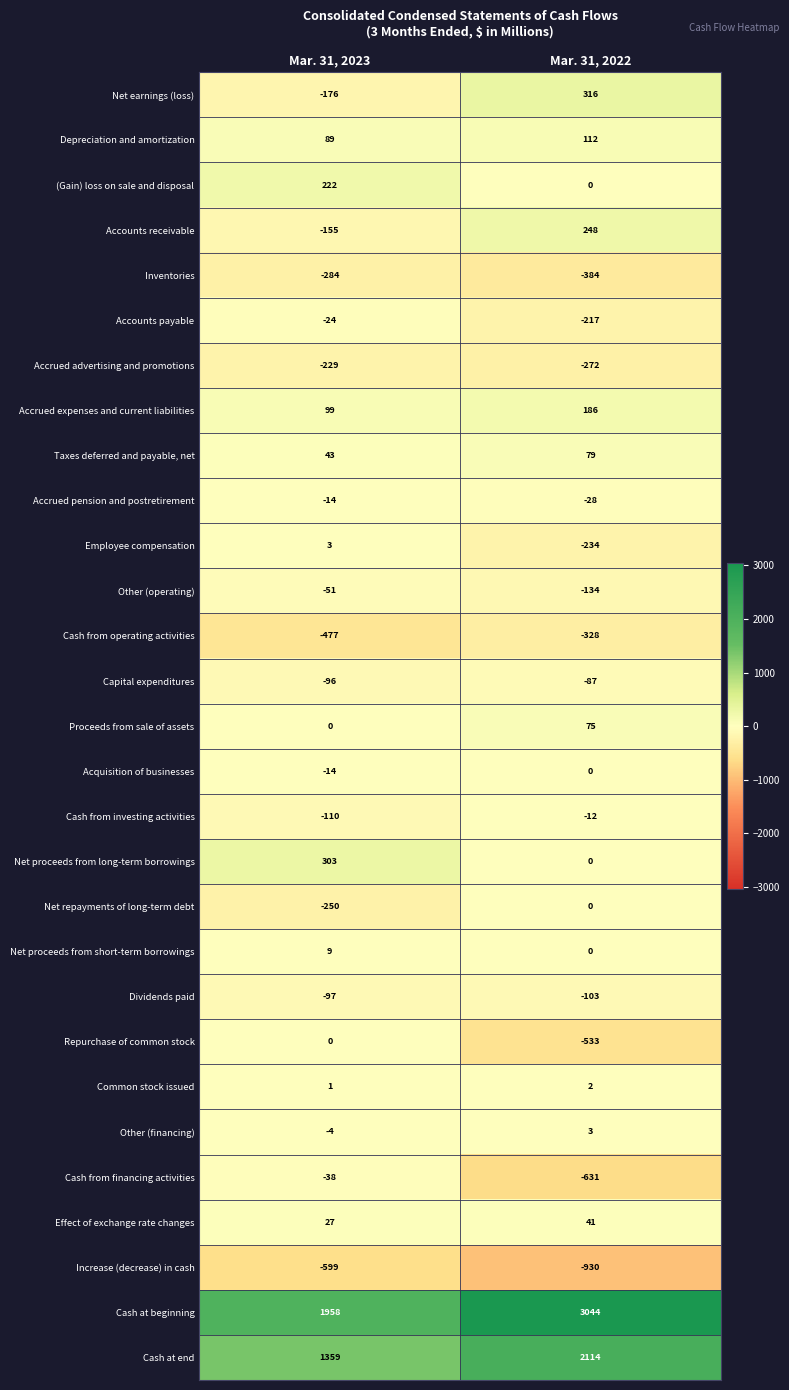

At which category does the chart reach its minimum across all series?

Mar. 31, 2022